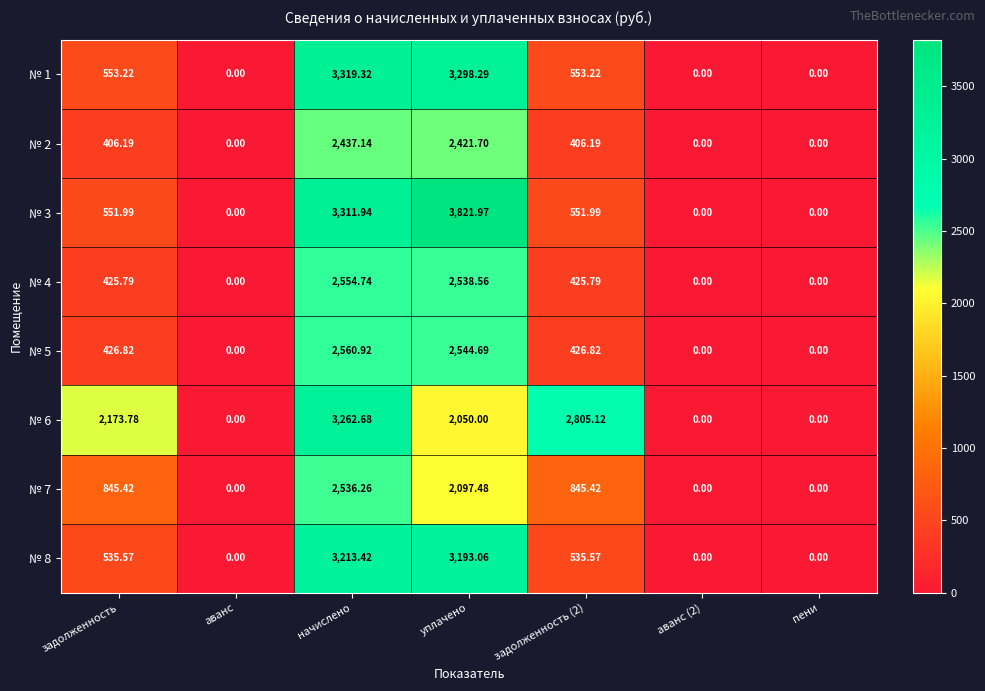

At which label does № 2 reach its peak?

начислено